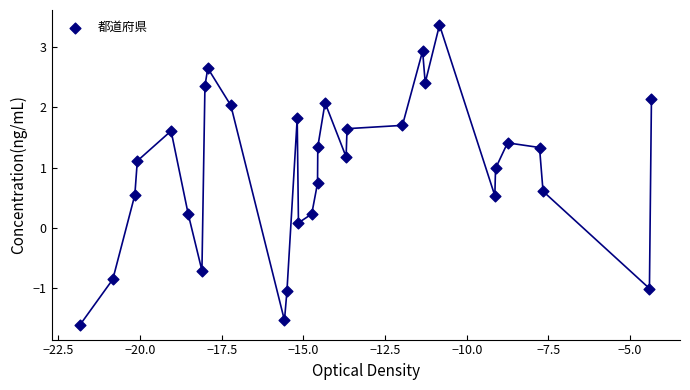

What is the range of X values (max minus min)?

17.5